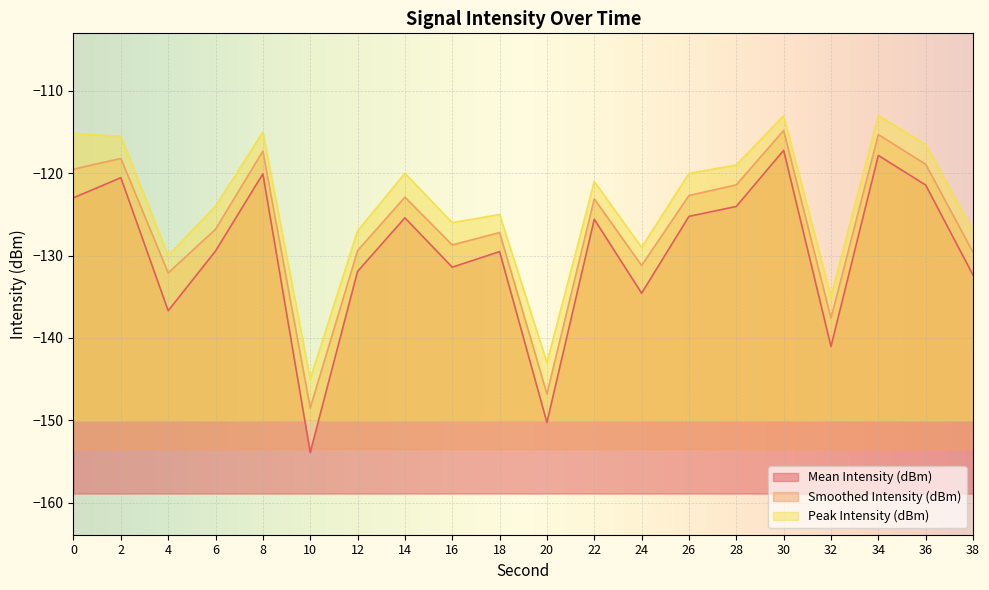

Rank the series by their average value, from highest to lowest.

Peak Intensity (dBm), Smoothed Intensity (dBm), Mean Intensity (dBm)